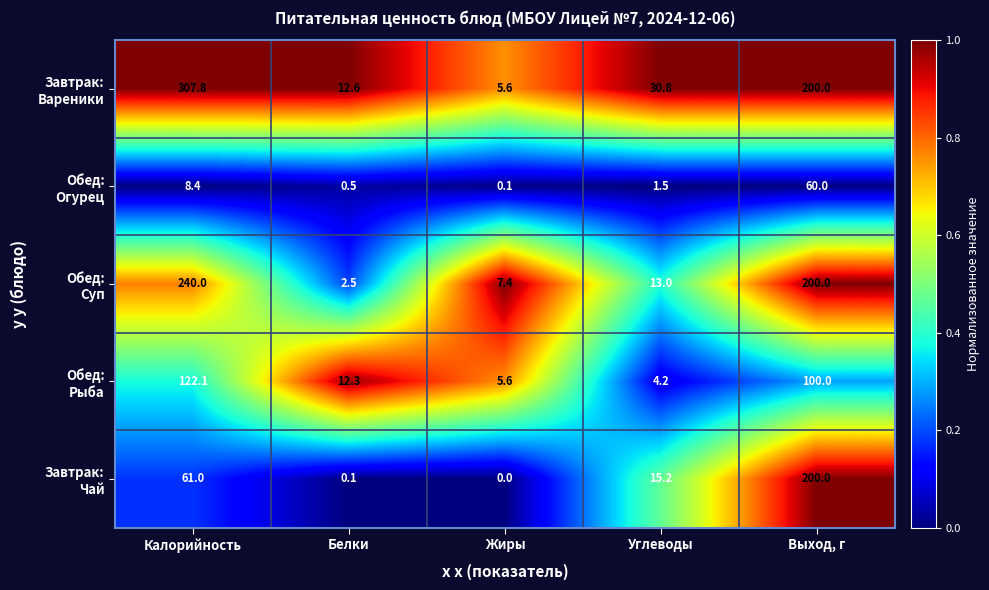

What is the total value across all series at Калорийность?

739.3